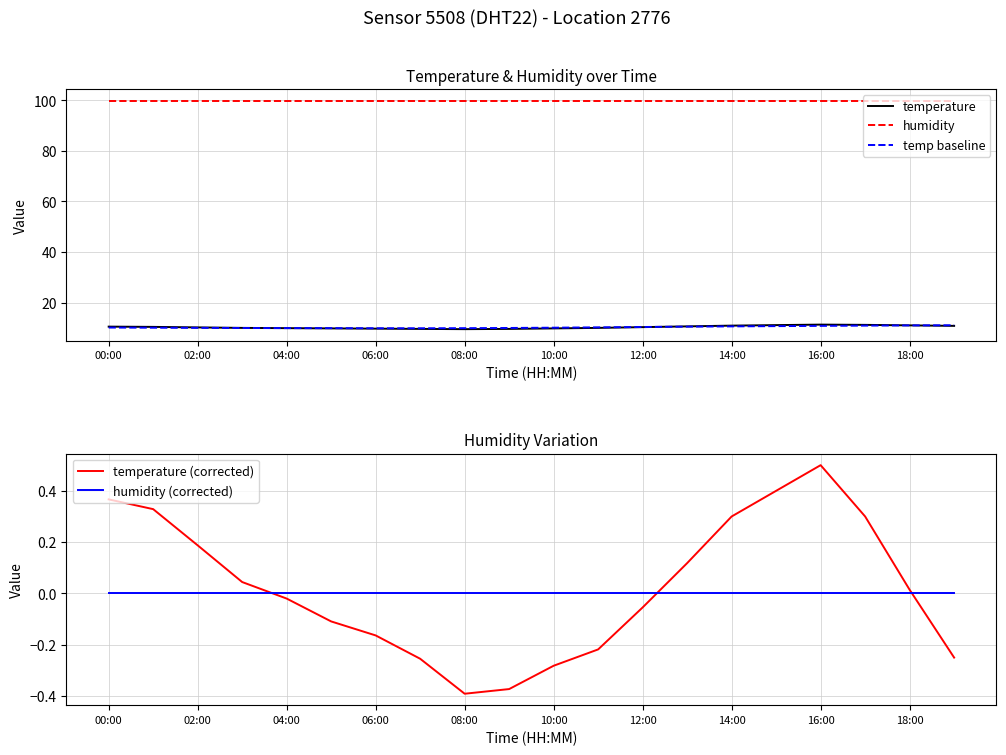

The value of temperature at 06:00 is 9.7. True or false?

True